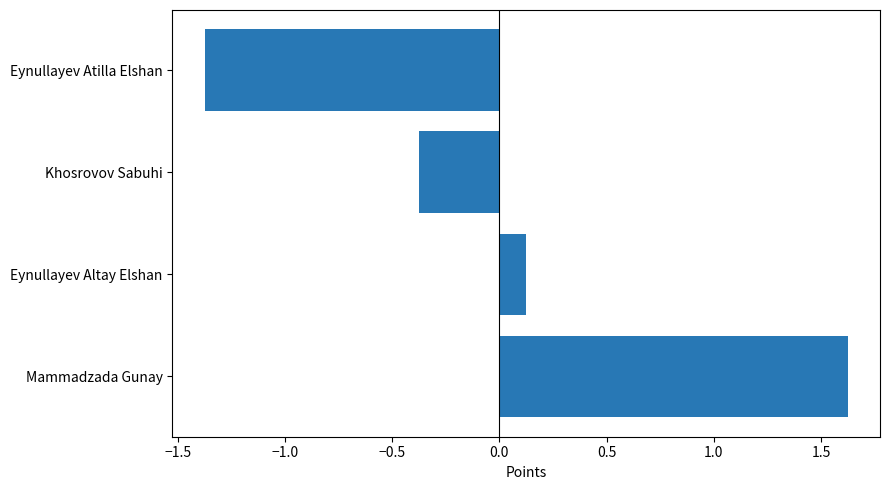

Is it true that the value at Eynullayev Atilla Elshan is -1.4?

True